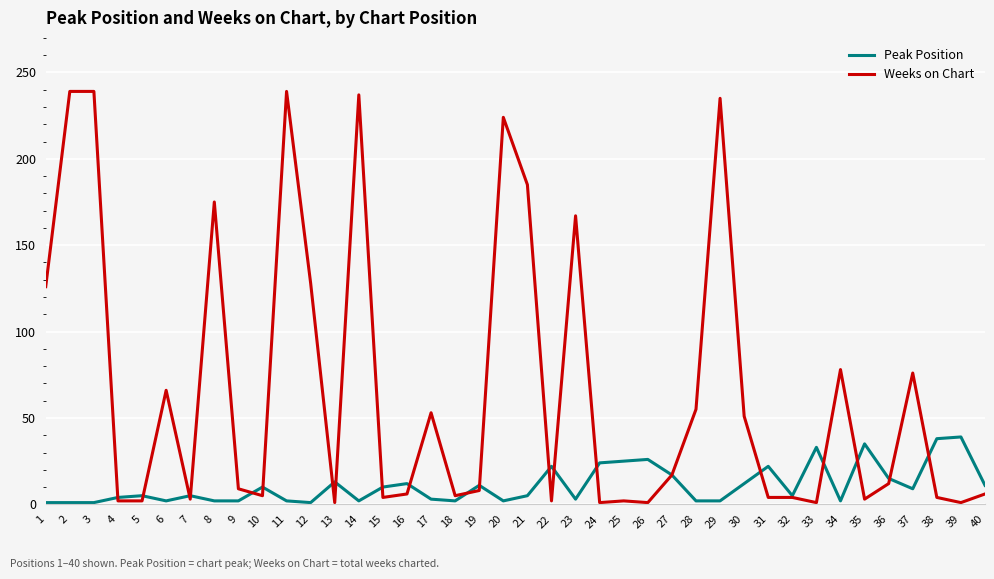

Where does the Weeks on Chart series first go above 9?

1